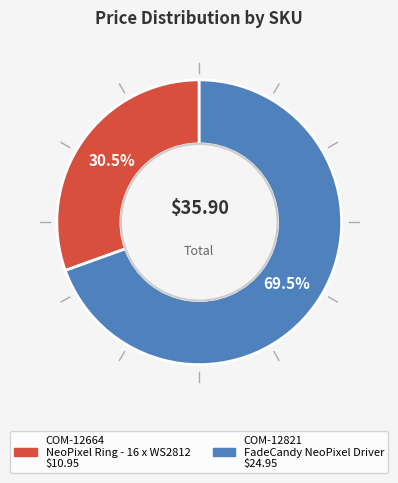

What is the largest slice in the pie chart?

COM-12821